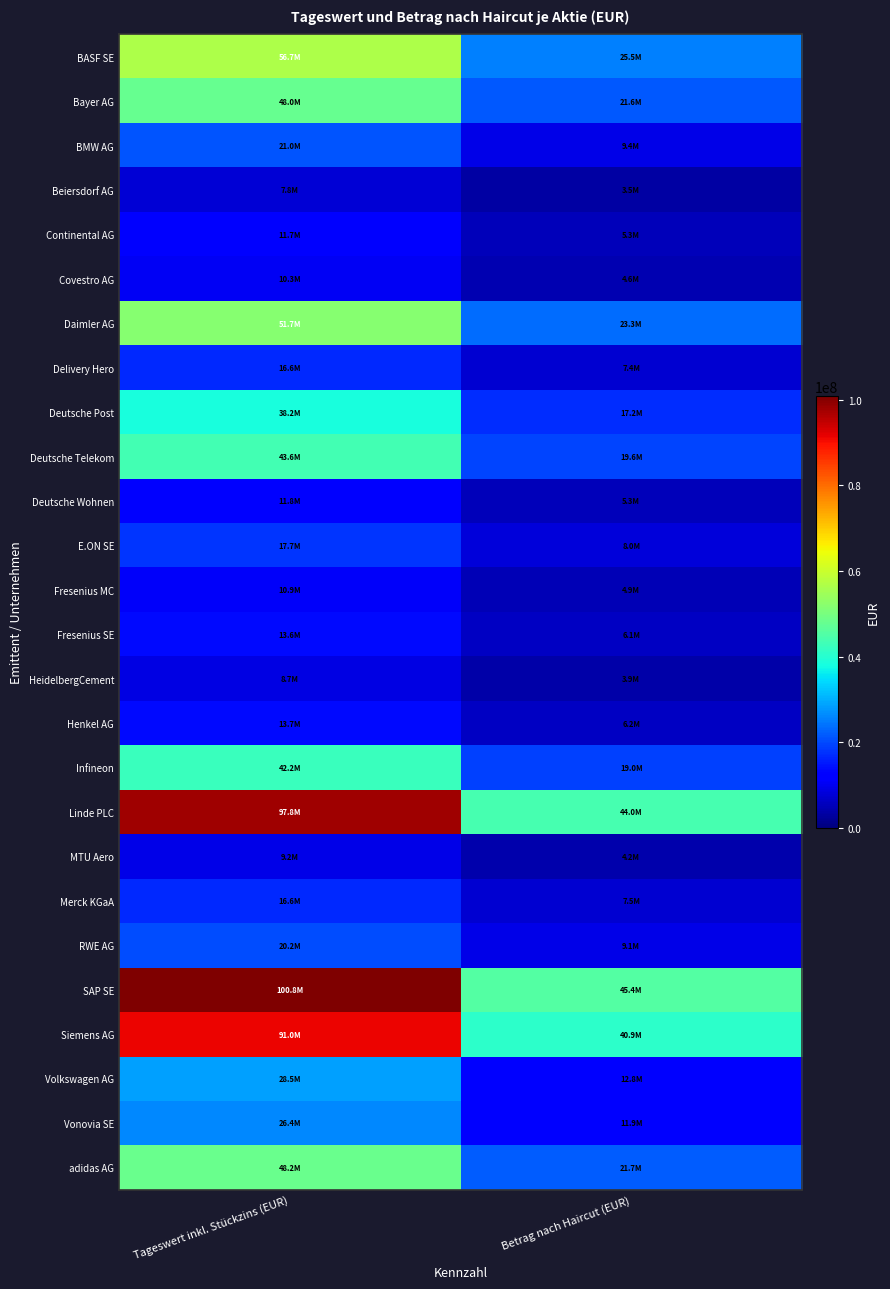

At Tageswert inkl. Stückzins (EUR), list the series in order from smallest to largest.

Beiersdorf AG, HeidelbergCement, MTU Aero, Covestro AG, Fresenius MC, Continental AG, Deutsche Wohnen, Fresenius SE, Henkel AG, Delivery Hero, Merck KGaA, E.ON SE, RWE AG, BMW AG, Vonovia SE, Volkswagen AG, Deutsche Post, Infineon, Deutsche Telekom, Bayer AG, adidas AG, Daimler AG, BASF SE, Siemens AG, Linde PLC, SAP SE